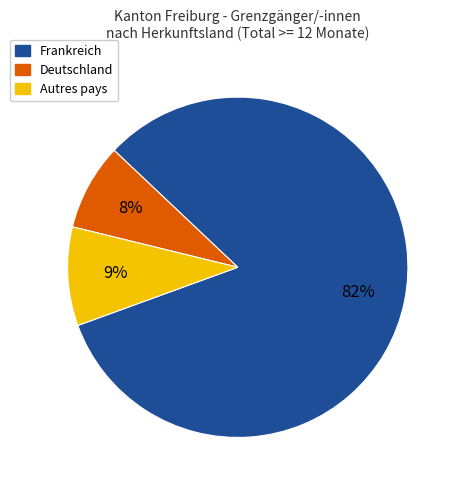

Does any single category account for the majority?

Yes